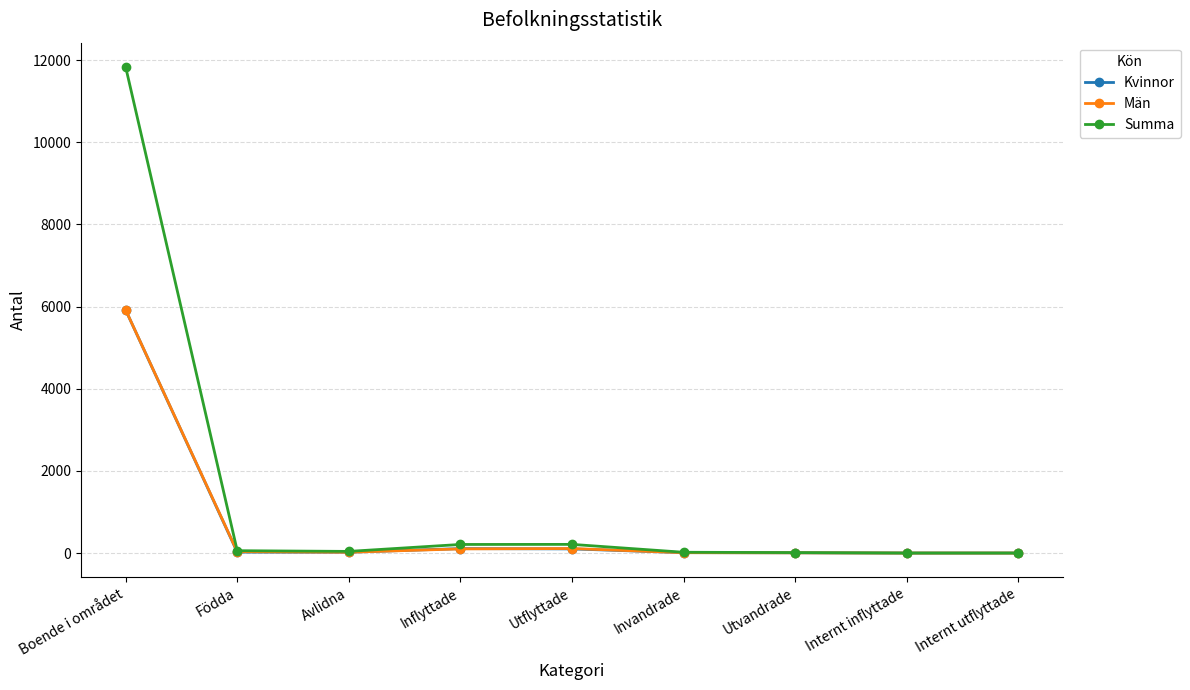

What is the total value across all series at Inflyttade?

418